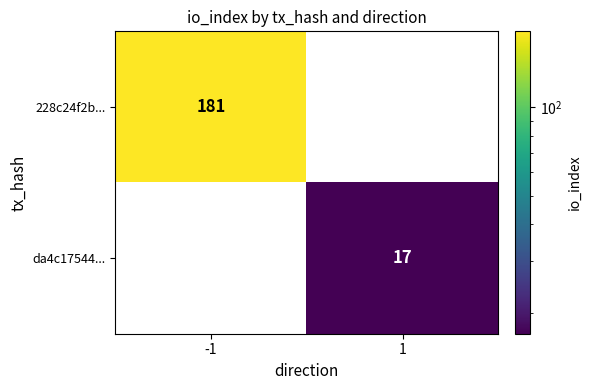

The value of da4c17544... at -1 is 0. True or false?

True